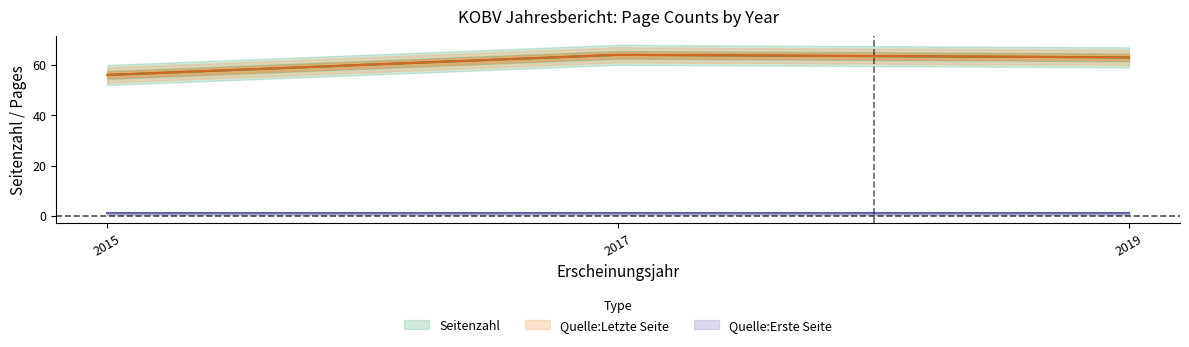

What is the maximum value shown in the chart?

64